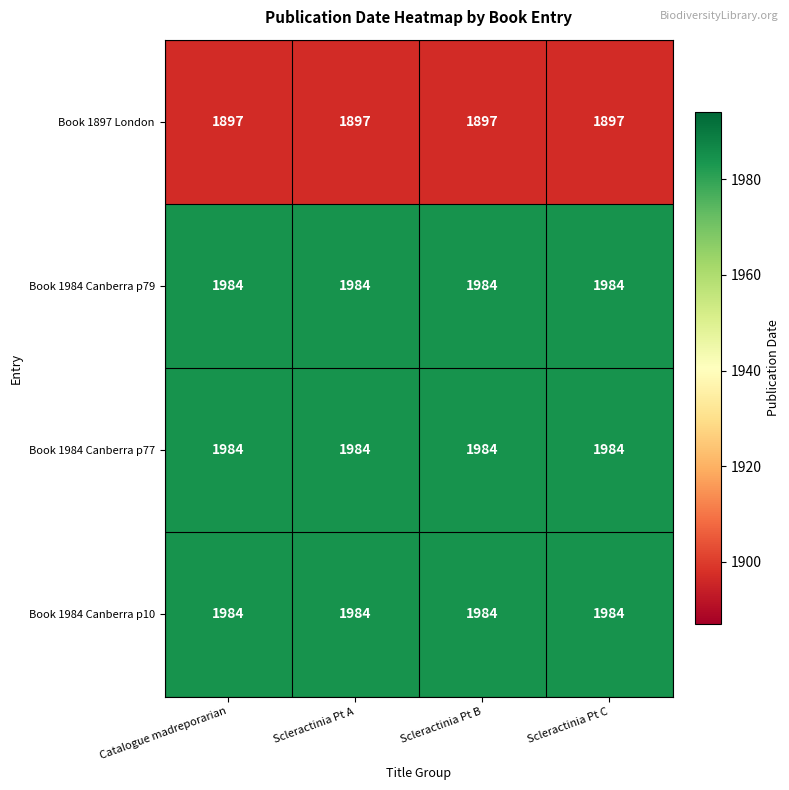

Read the Book 1984 Canberra p79 value at Catalogue madreporarian.

1984